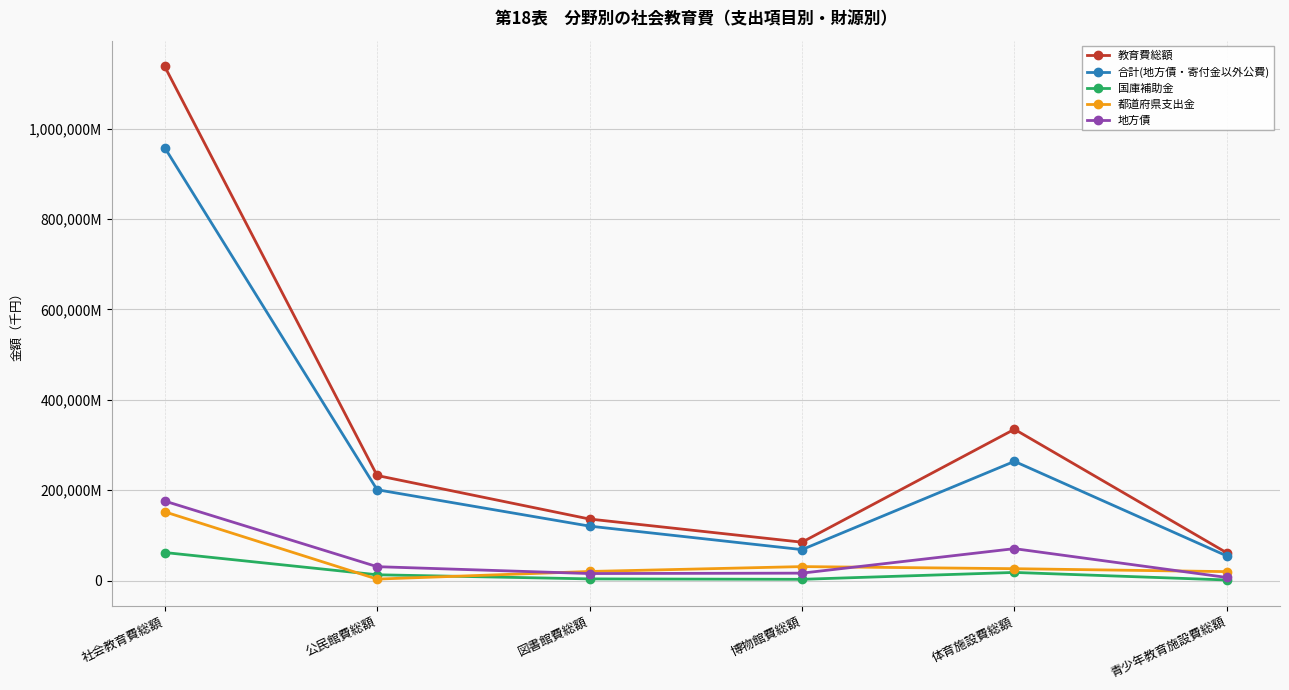

What is the maximum value for 都道府県支出金?

152108733